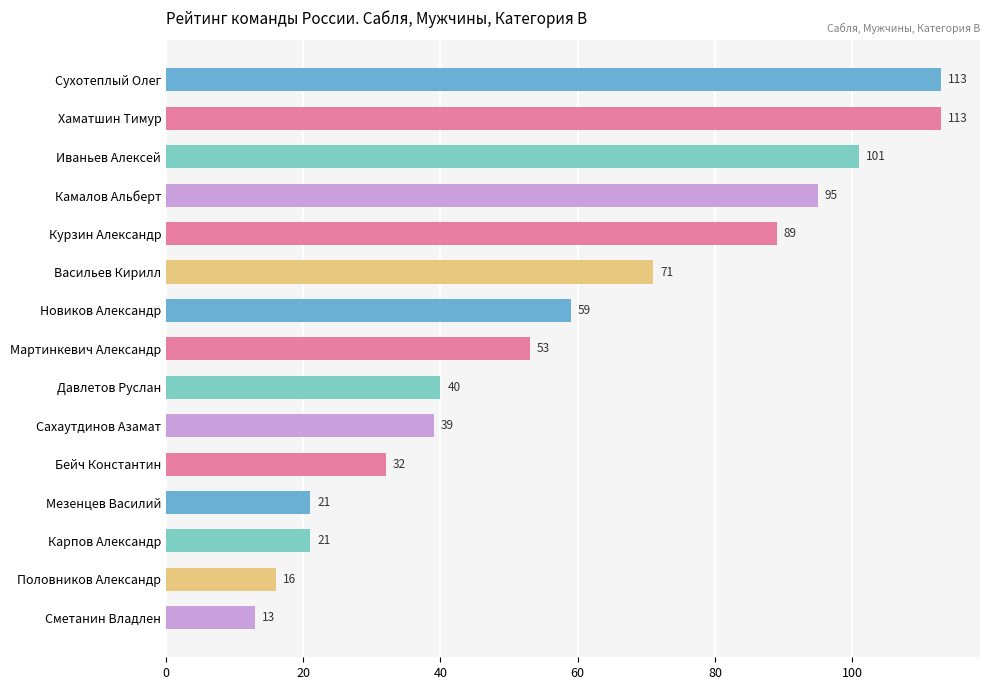

What is the ratio of the value at Сухотеплый Олег to the value at Васильев Кирилл?

1.6